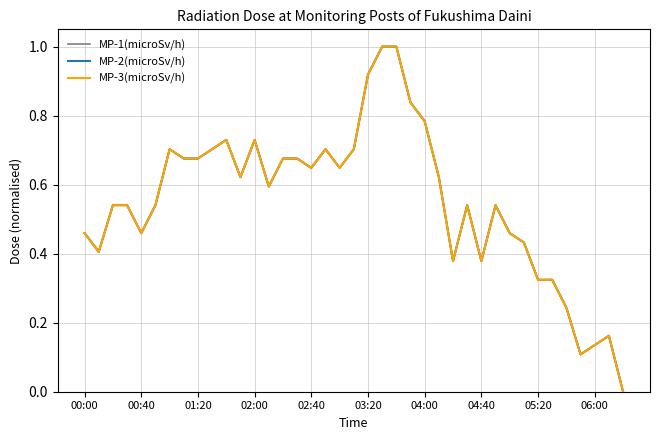

At how many categories does at least one series exceed 0?

38